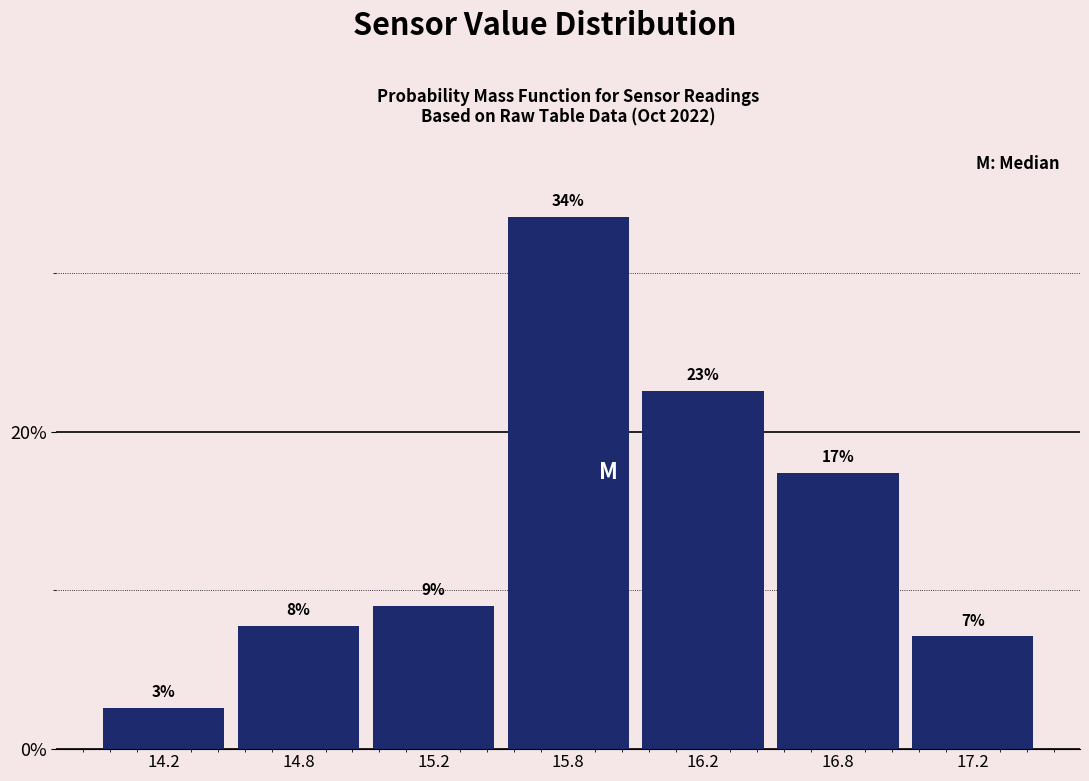

Does the chart contain any negative values?

No